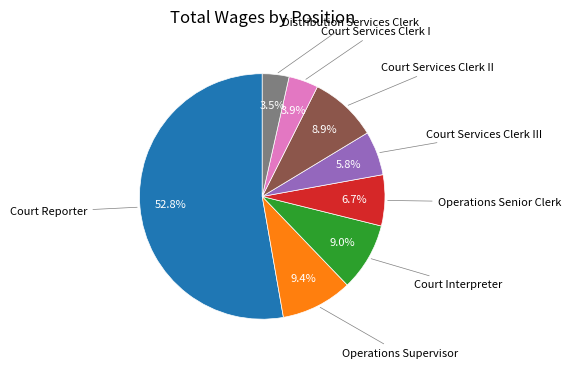

Is there any slice that represents more than half of the pie?

Yes